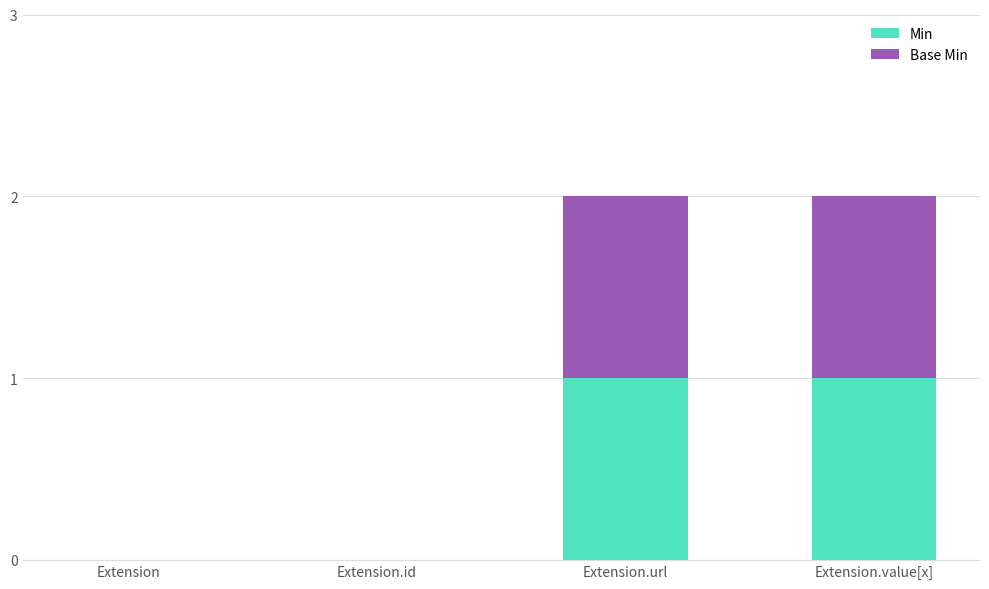

The Min series shows 1 at Extension.value[x]. True or false?

True